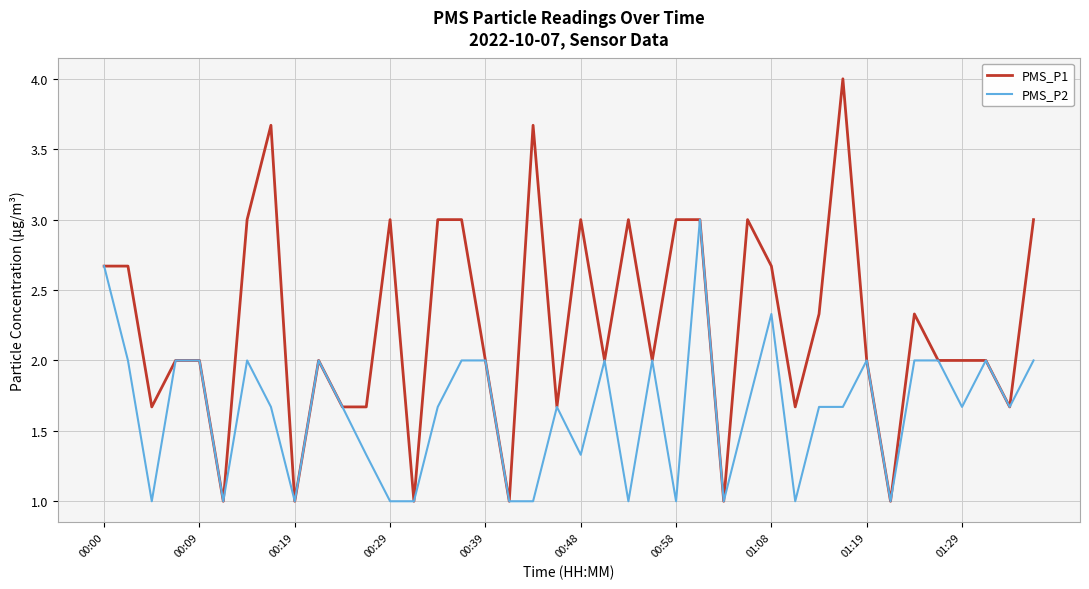

Which series has the largest total across all categories?

PMS_P1